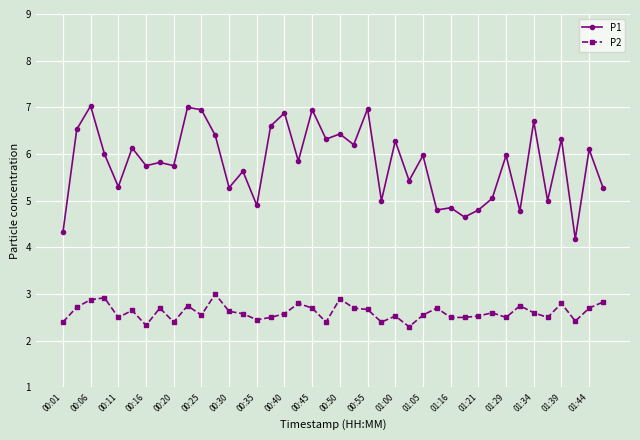

List the series in order of their peak value, lowest first.

P2, P1